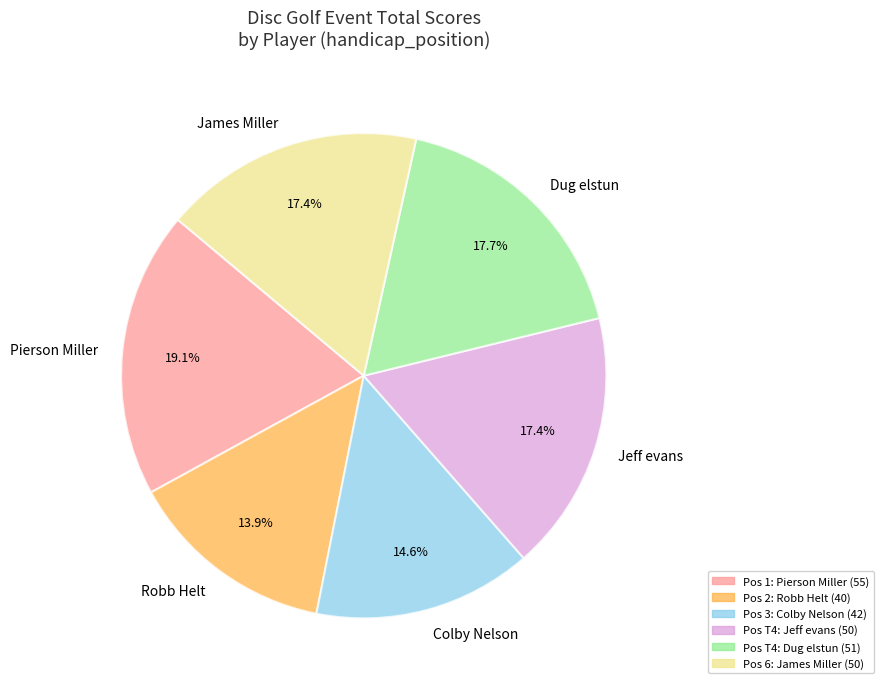

To the nearest percent, what portion does Colby Nelson represent?

15%